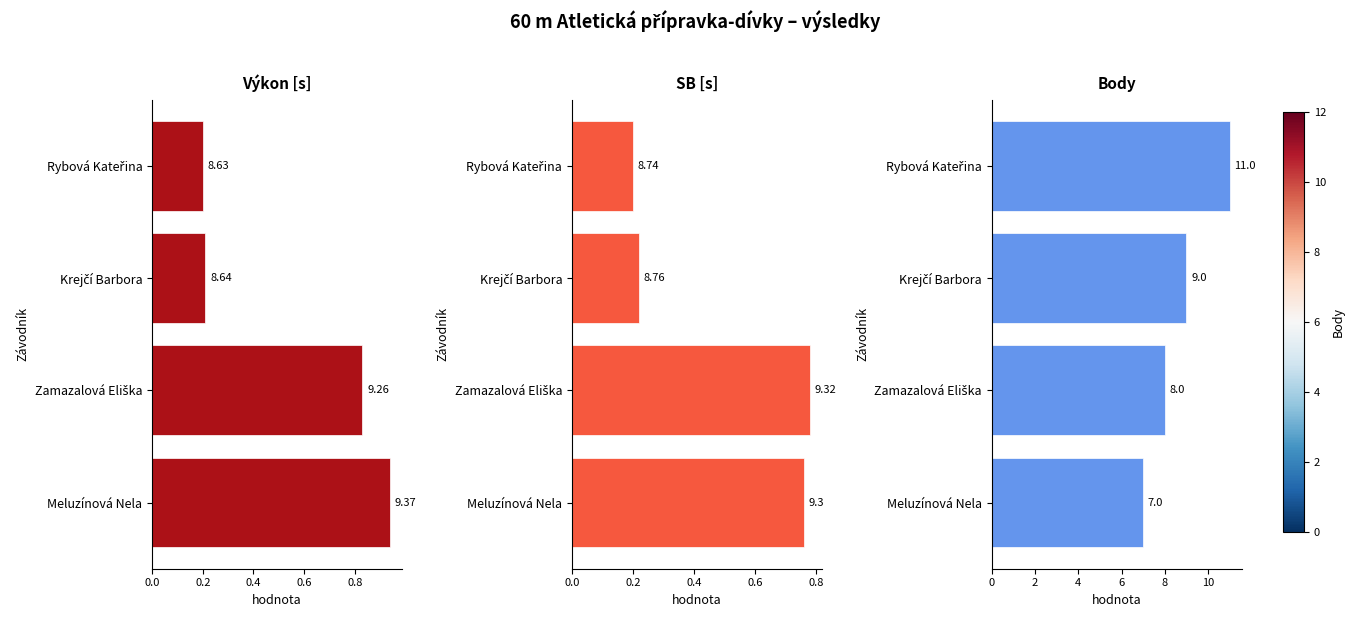

What is the sum of all Výkon values?

2.2